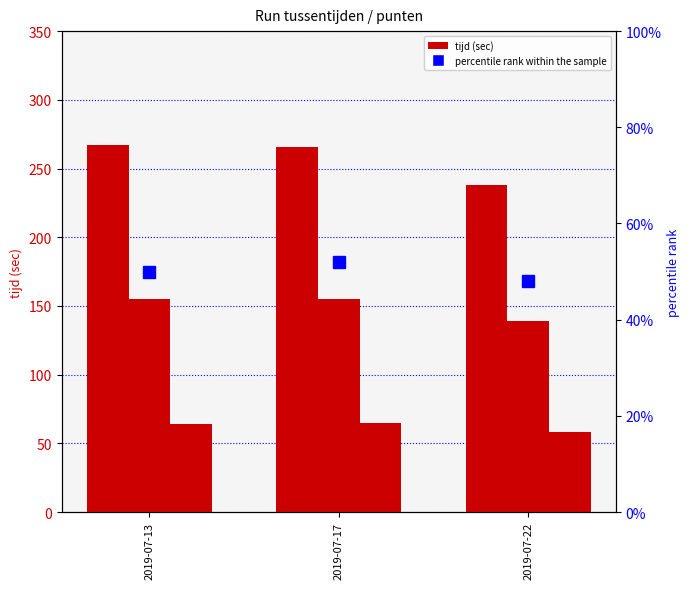

What is the total value across all series at 2019-07-22?

483